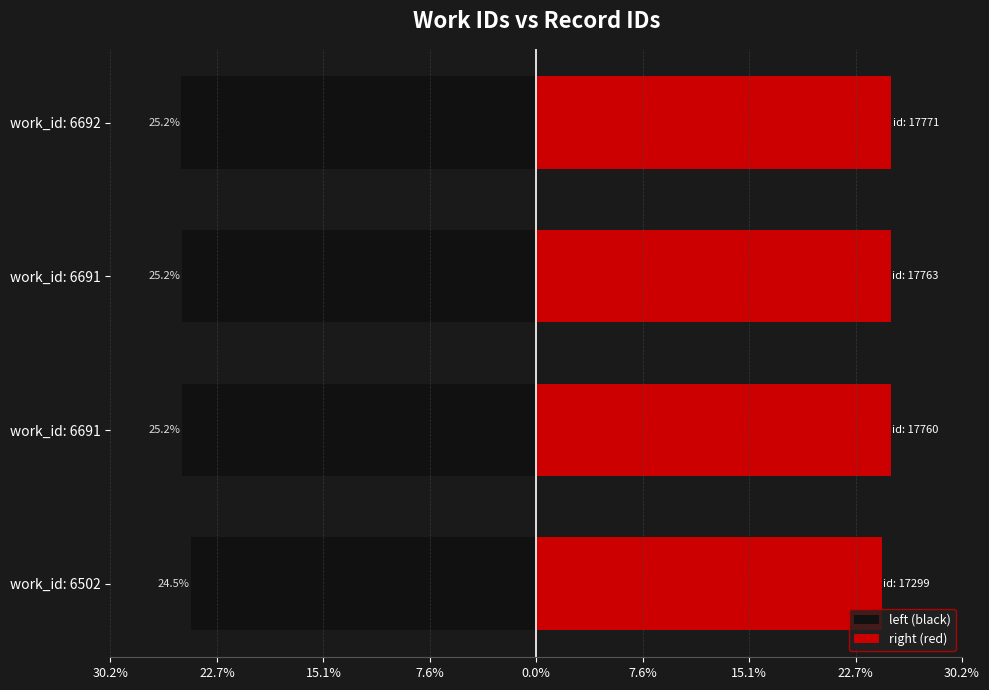

Is the value of right (red) at work_id: 6691 greater than the value of left (black) at work_id: 6502?

Yes